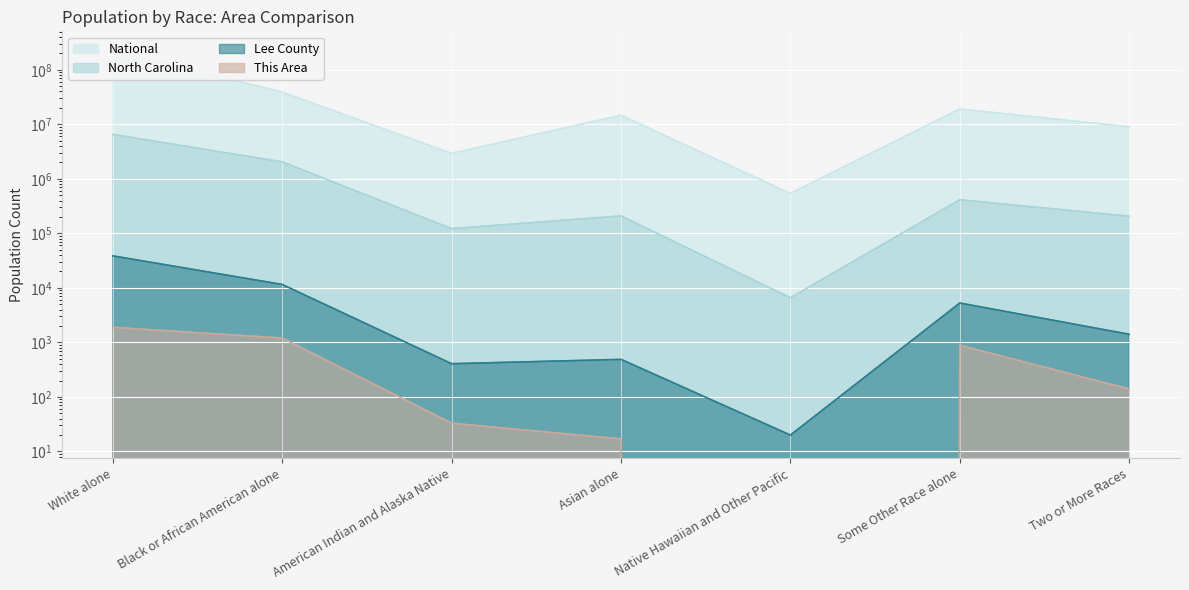

True or false: This Area and National intersect in this chart.

False